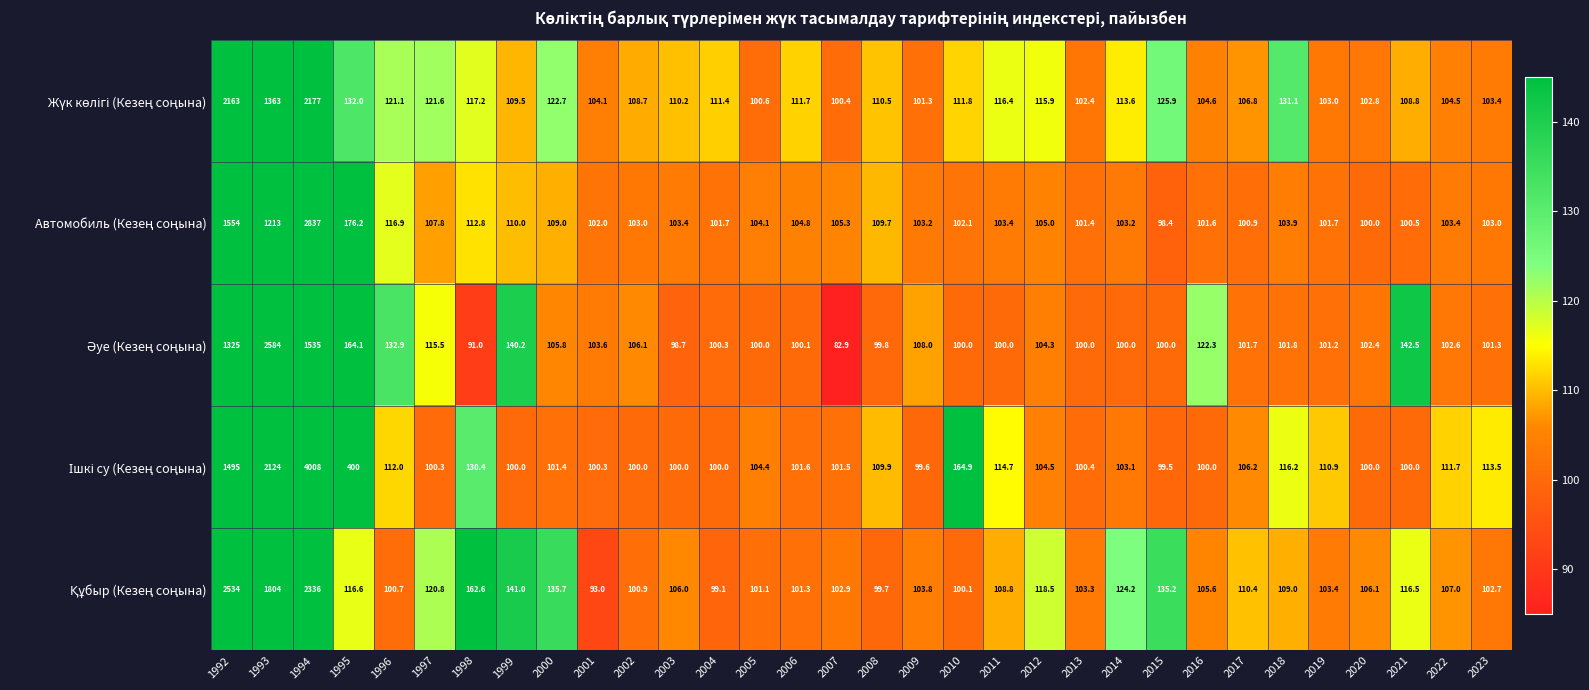

What is the maximum value shown in the chart?

4008.0